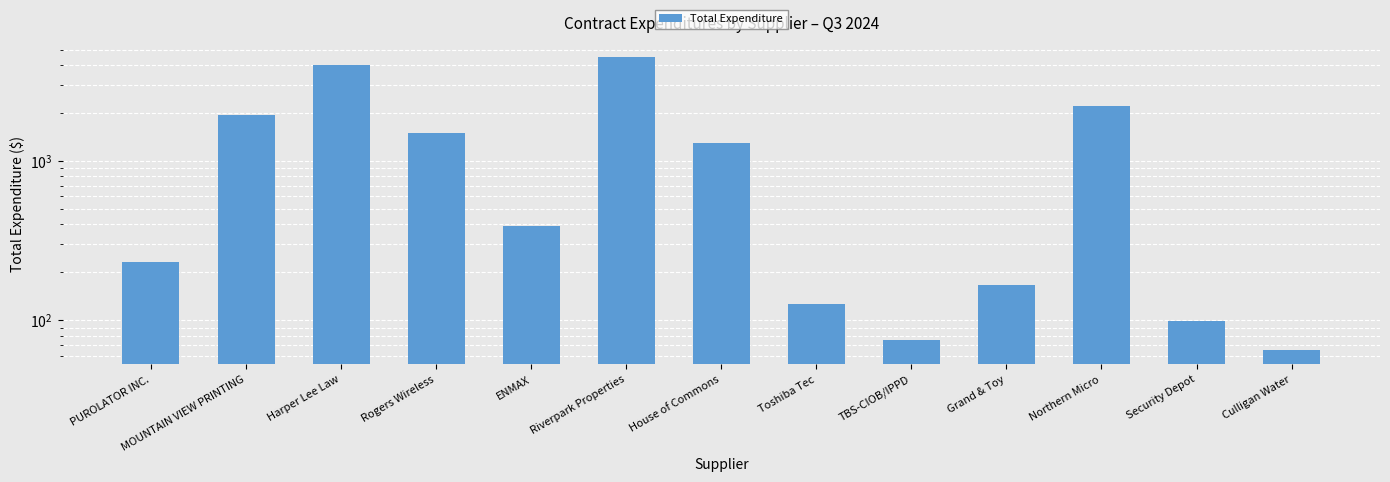

Which label corresponds to the largest value in the chart?

Riverpark Properties